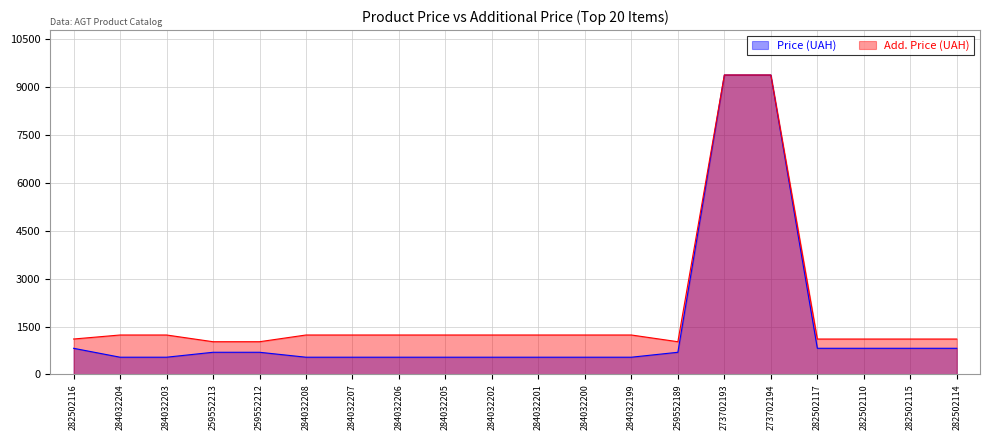

True or false: Add. Price (UAH) has more than 2 points higher than both neighbors.

False